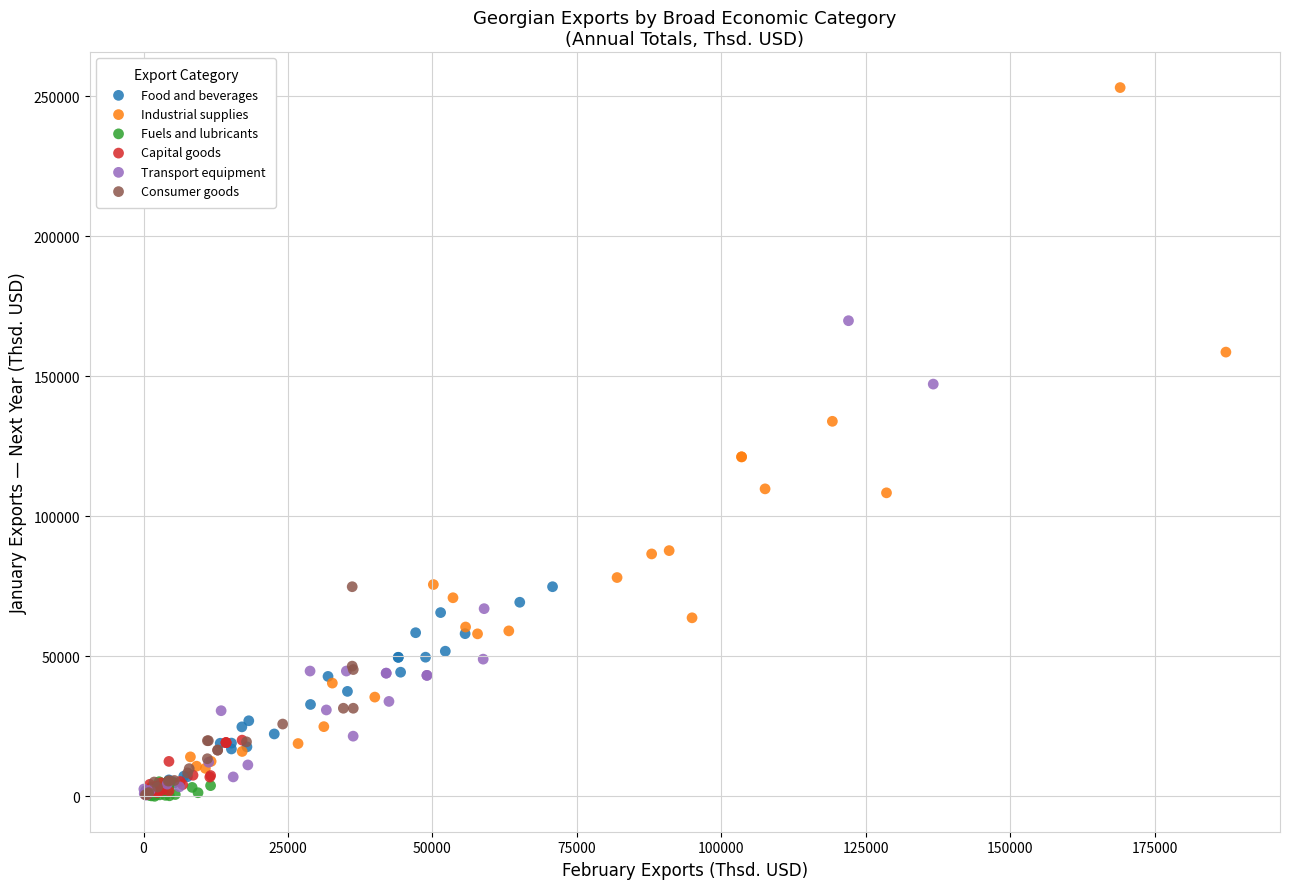

Which series has the widest spread of Y values?

Industrial supplies